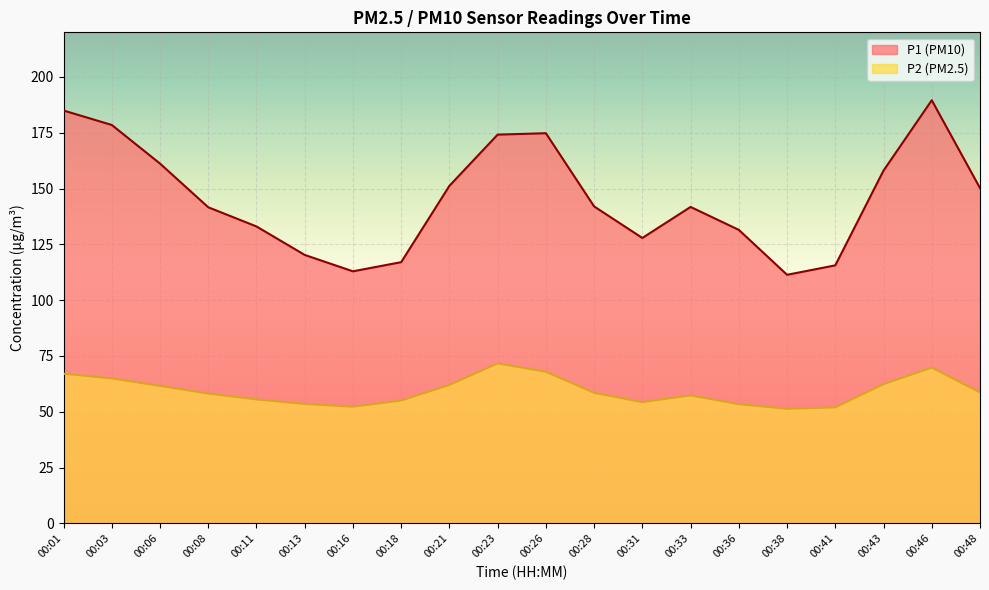

How many lines are shown in the chart?

2